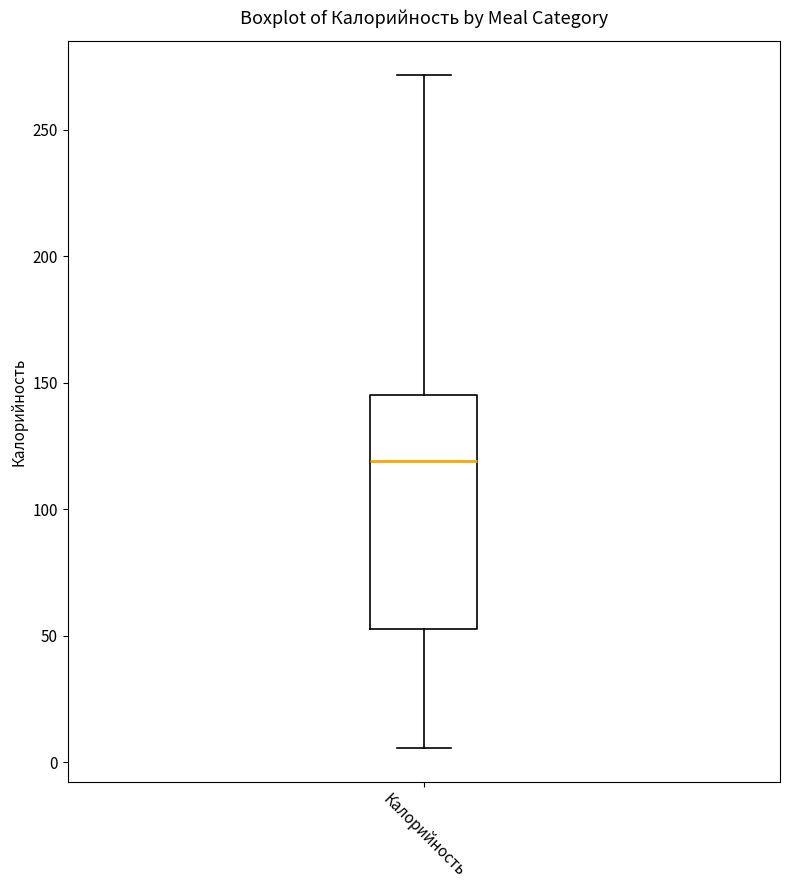

Where is the lower edge of the box for Калорийность on the y-axis? The values are not printed on the chart, so give them approximately, as read against the axis.

55